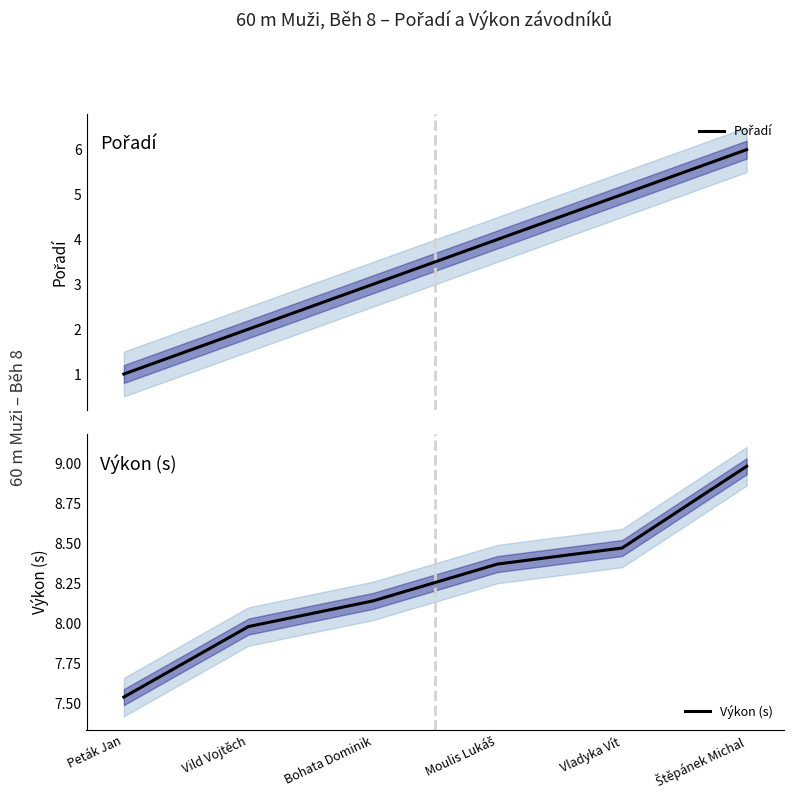

Which series has the largest range (max minus min)?

Pořadí